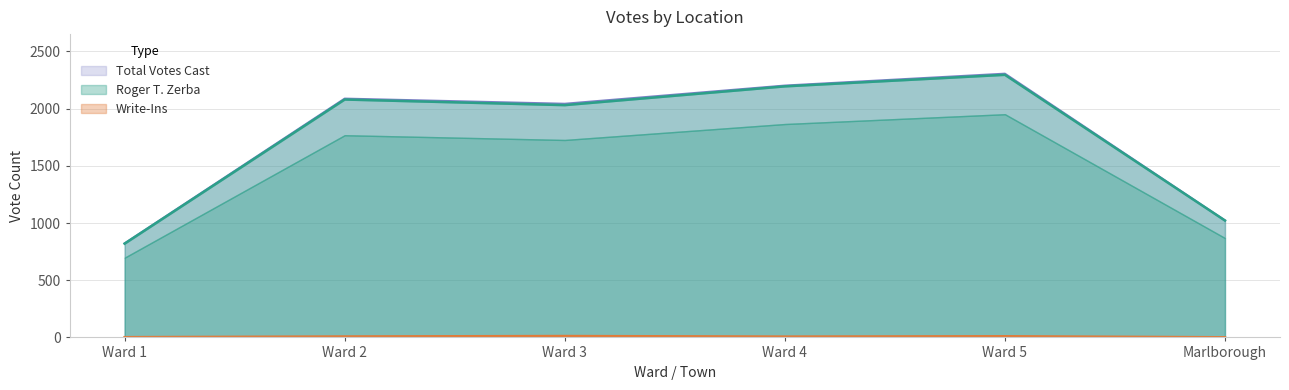

At Ward 4, list the series in order from largest to smallest.

Total Votes Cast, Roger T. Zerba, Write-Ins